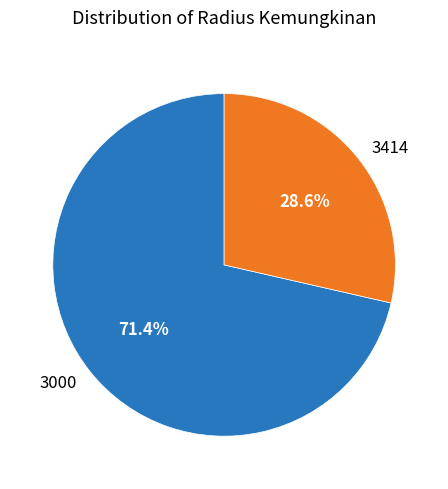

Rank the categories by value from lowest to highest.

3414, 3000